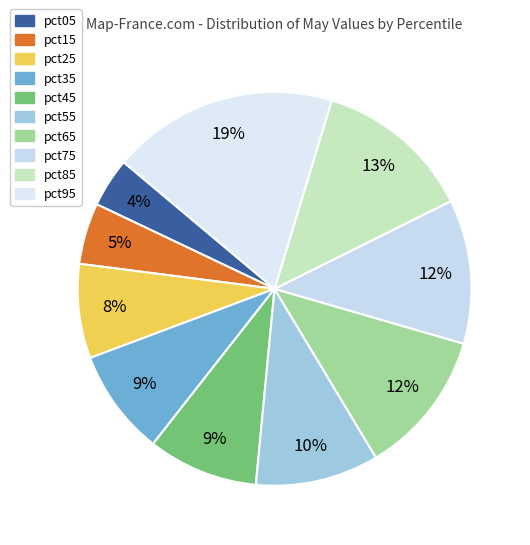

To the nearest percent, what is the combined percentage of pct45 and pct55?

19%